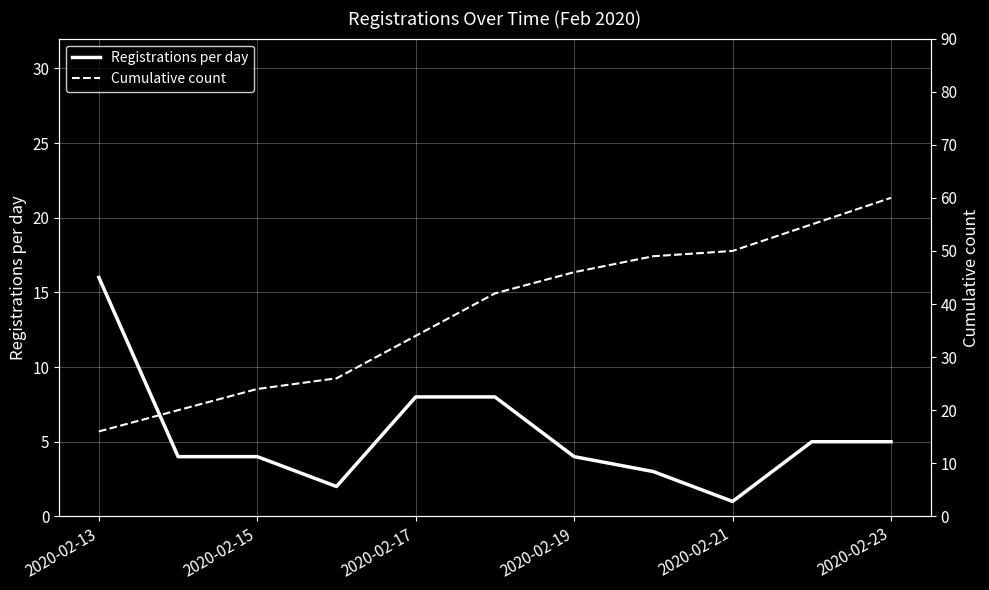

What are all the series names shown in the legend?

Registrations per day, Cumulative count